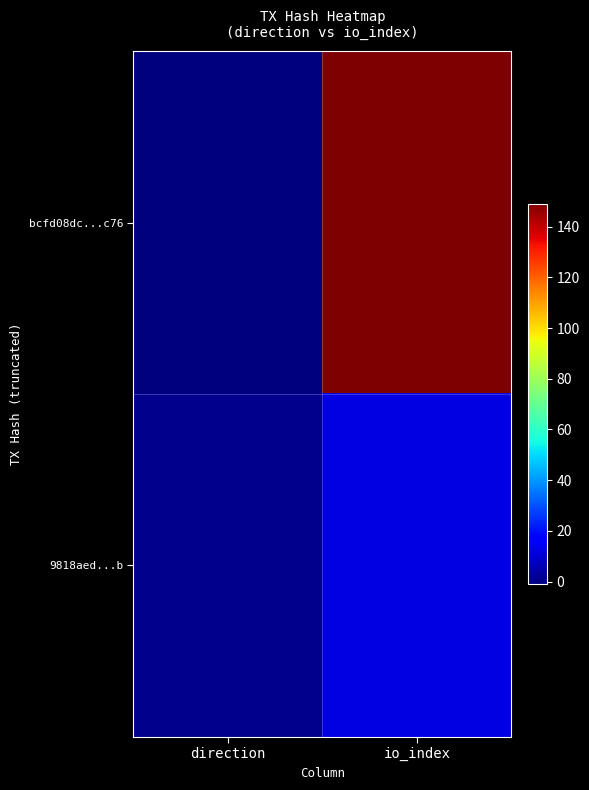

Reading right to left, extract all data points from this chart.

bcfd08dc...c76: io_index=149	direction=-1
9818aed...b: io_index=12	direction=1